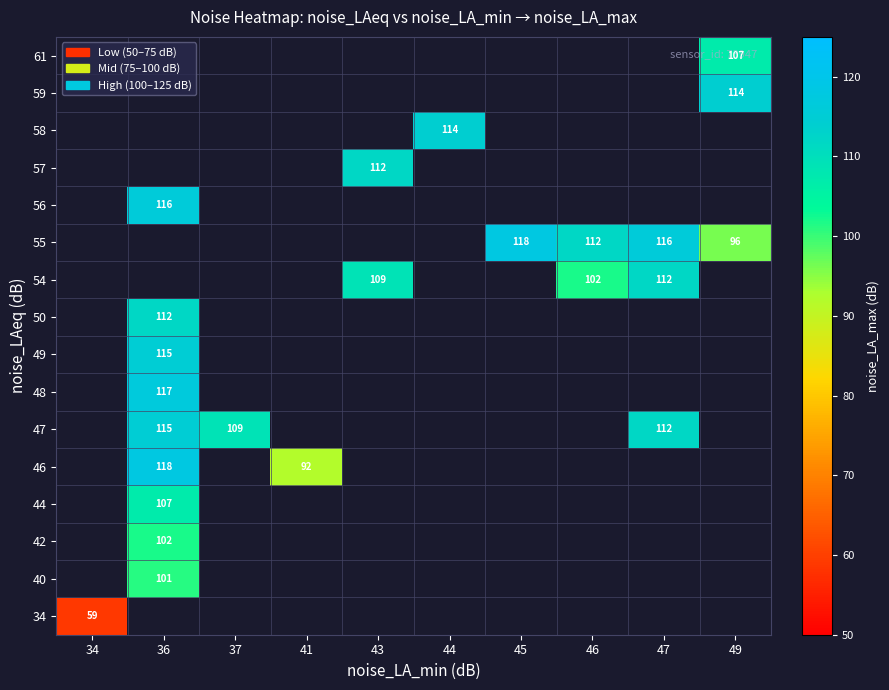

True or false: 55 has a value of 112 at 46.

True